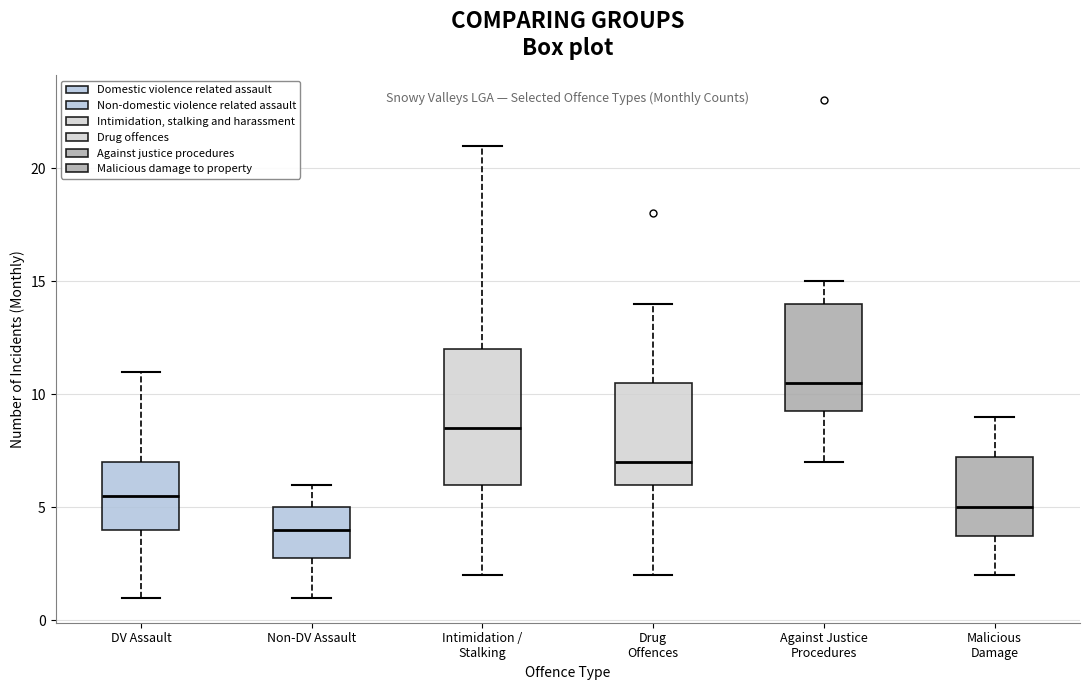

Which box is the tallest, from its lower edge to its upper edge?

Intimidation / Stalking